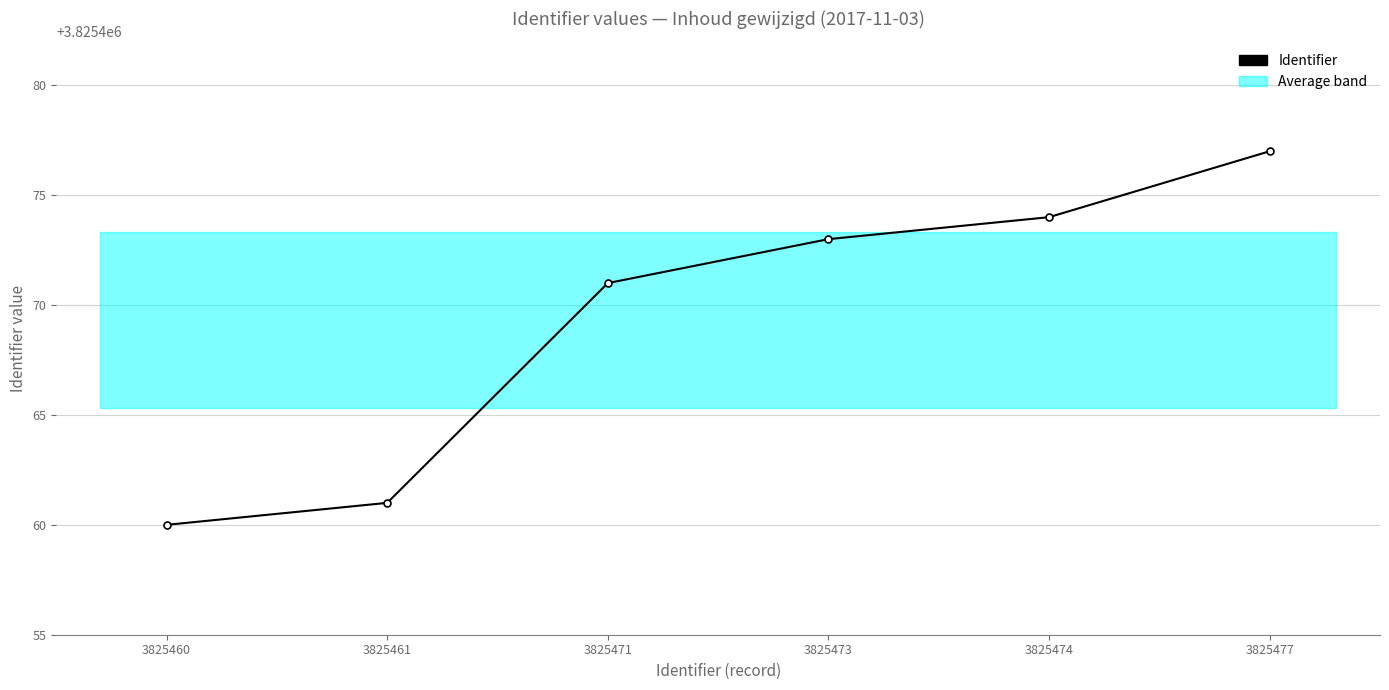

What is the minimum value shown in the chart?

3825460